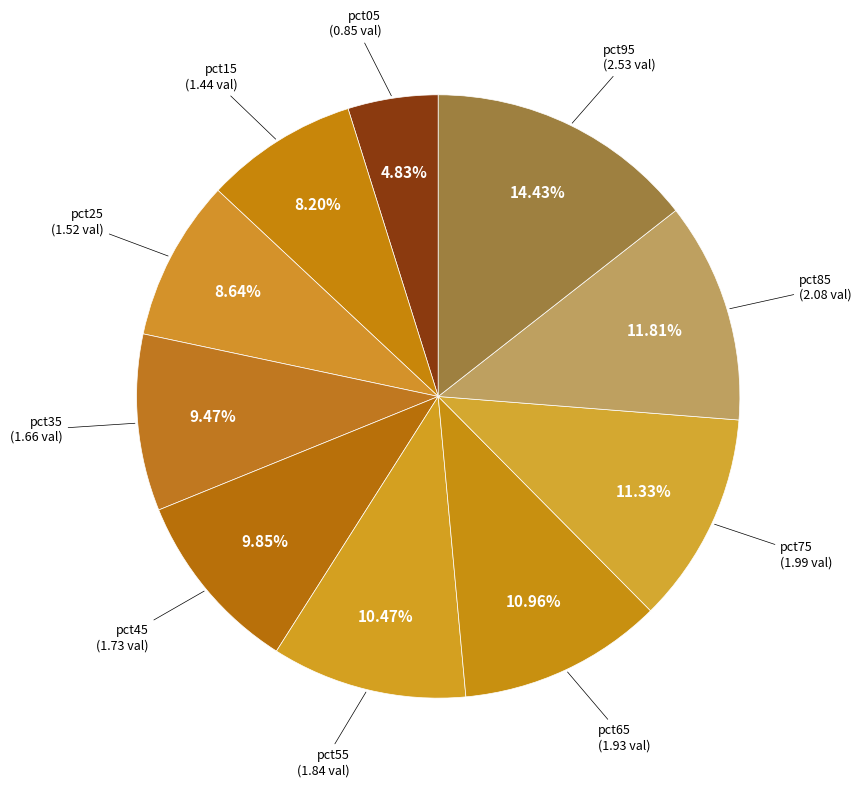

What percentage is the pct95 slice, to the nearest percent?

14%